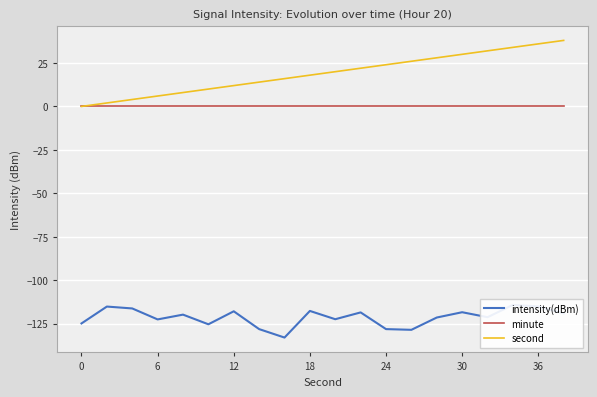

Reading right to left, extract all data points from this chart.

intensity(dBm): -119.1	-115.1	-114.2	-121.3	-118.4	-121.5	-128.5	-128.1	-118.5	-122.4	-117.7	-133.0	-128.1	-117.9	-125.4	-119.8	-122.6	-116.2	-115.2	-124.9
minute: 0.0	0.0	0.0	0.0	0.0	0.0	0.0	0.0	0.0	0.0	0.0	0.0	0.0	0.0	0.0	0.0	0.0	0.0	0.0	0.0
second: 38.0	36.0	34.0	32.0	30.0	28.0	26.0	24.0	22.0	20.0	18.0	16.0	14.0	12.0	10.0	8.0	6.0	4.0	2.0	0.0